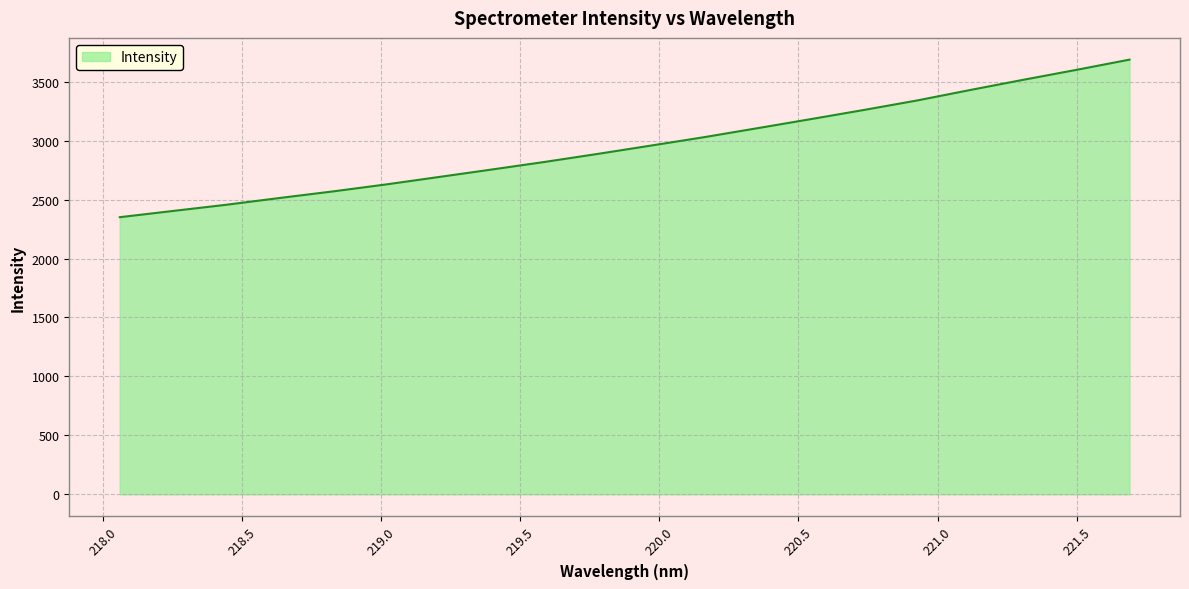

Does the chart have visible grid lines?

Yes